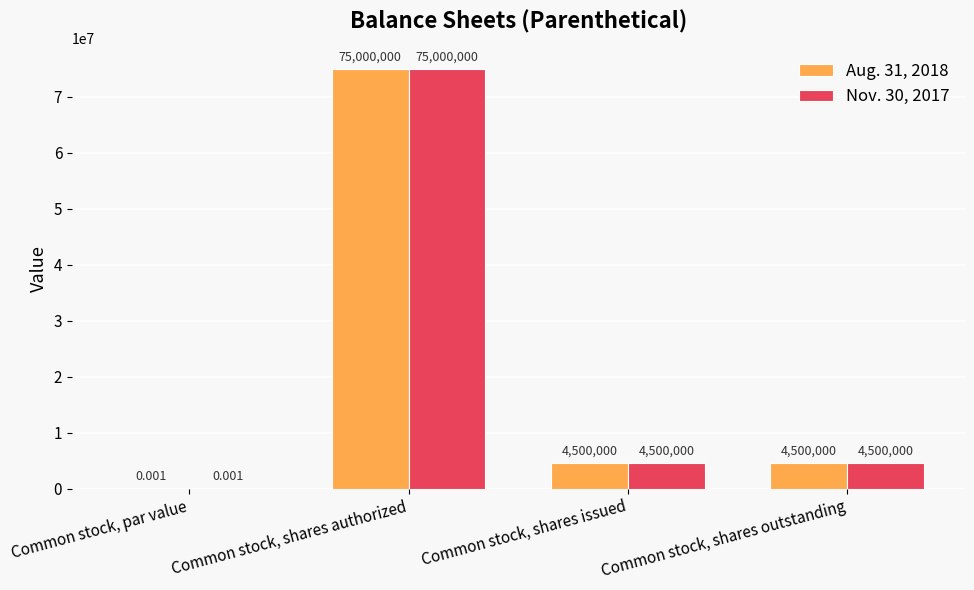

Where does the Aug. 31, 2018 series first go above 4500000?

Common stock, shares authorized